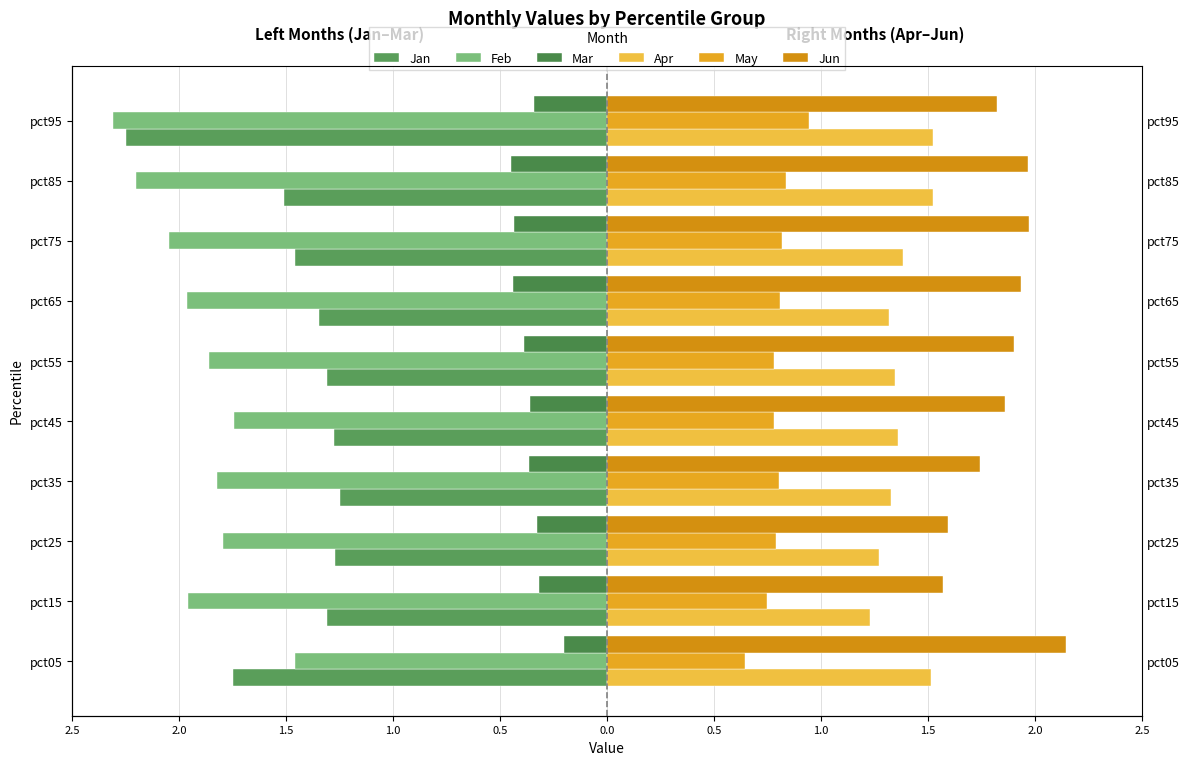

Count the number of data series in this chart.

6